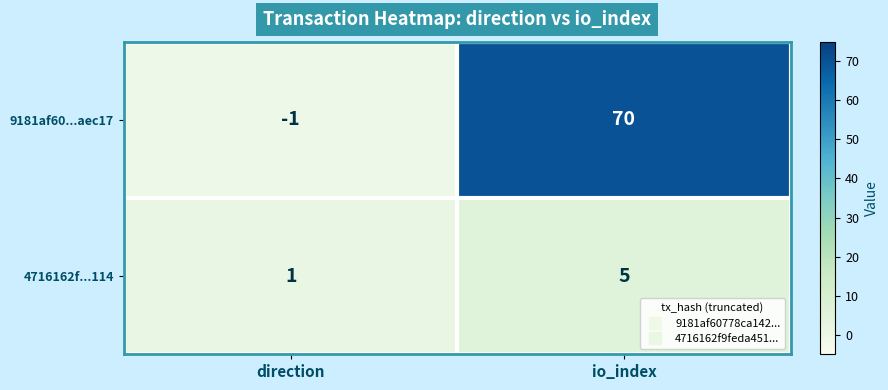

Which category has the lowest value across all series?

direction